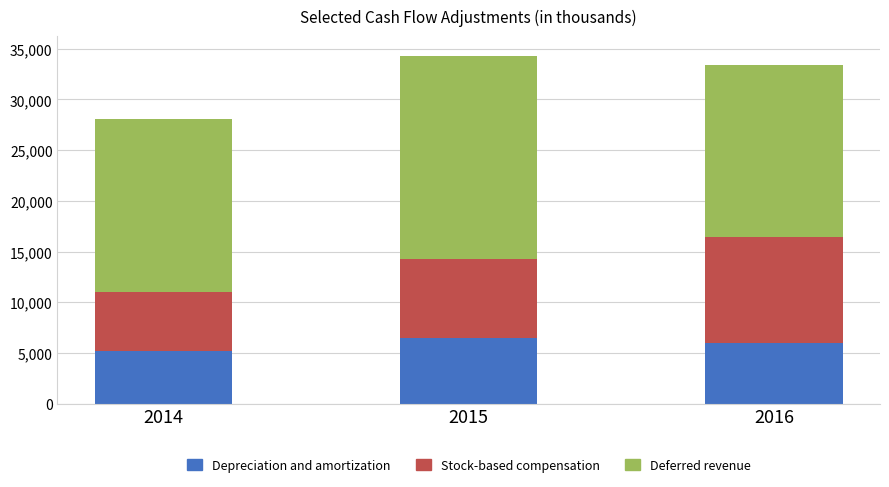

What is the difference between the maximum and minimum values in the Depreciation and amortization series?

1257